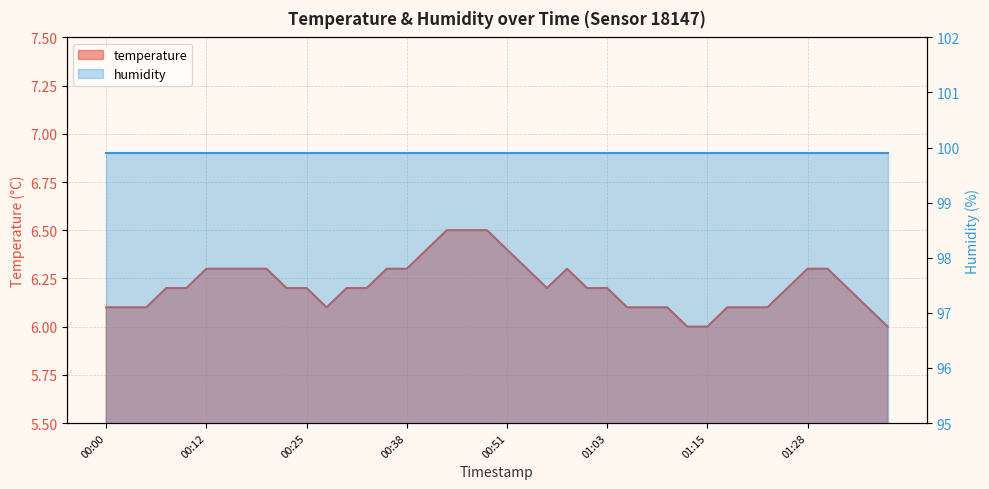

Reading right to left, what are all the values shown in this chart?

6.0	6.1	6.2	6.3	6.3	6.2	6.1	6.1	6.1	6.0	6.0	6.1	6.1	6.1	6.2	6.2	6.3	6.2	6.3	6.4	6.5	6.5	6.5	6.4	6.3	6.3	6.2	6.2	6.1	6.2	6.2	6.3	6.3	6.3	6.3	6.2	6.2	6.1	6.1	6.1